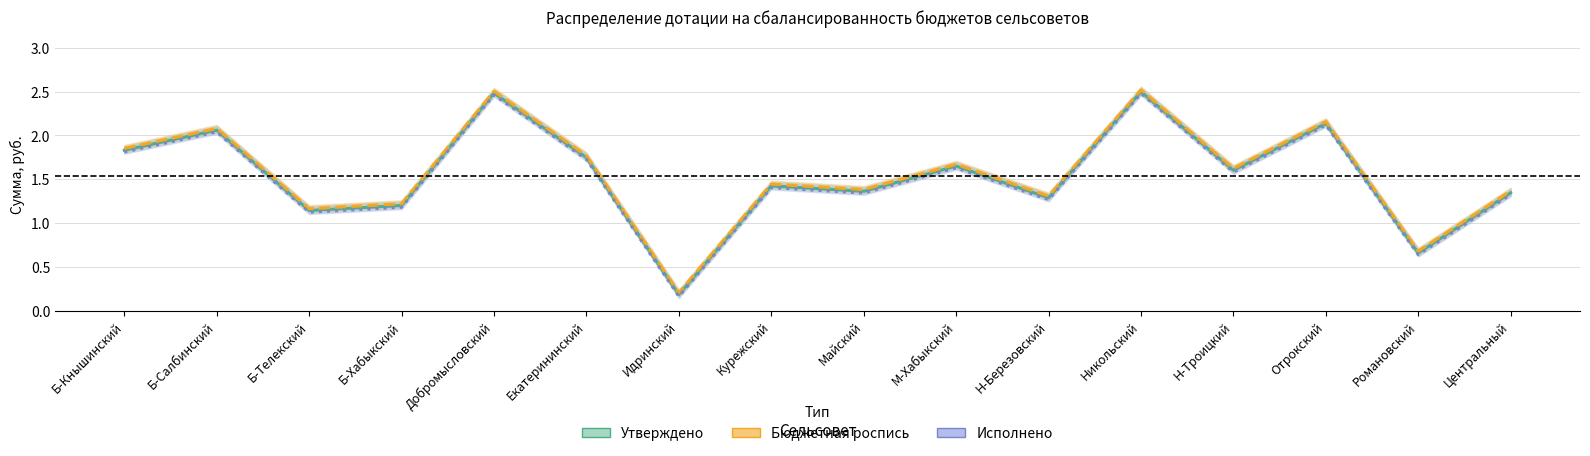

How many lines are shown in the chart?

3